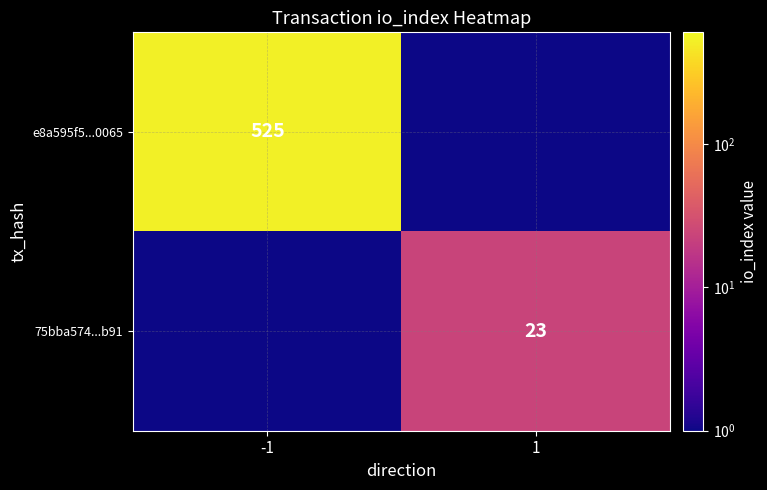

Between 1 and -1, which is larger?

-1